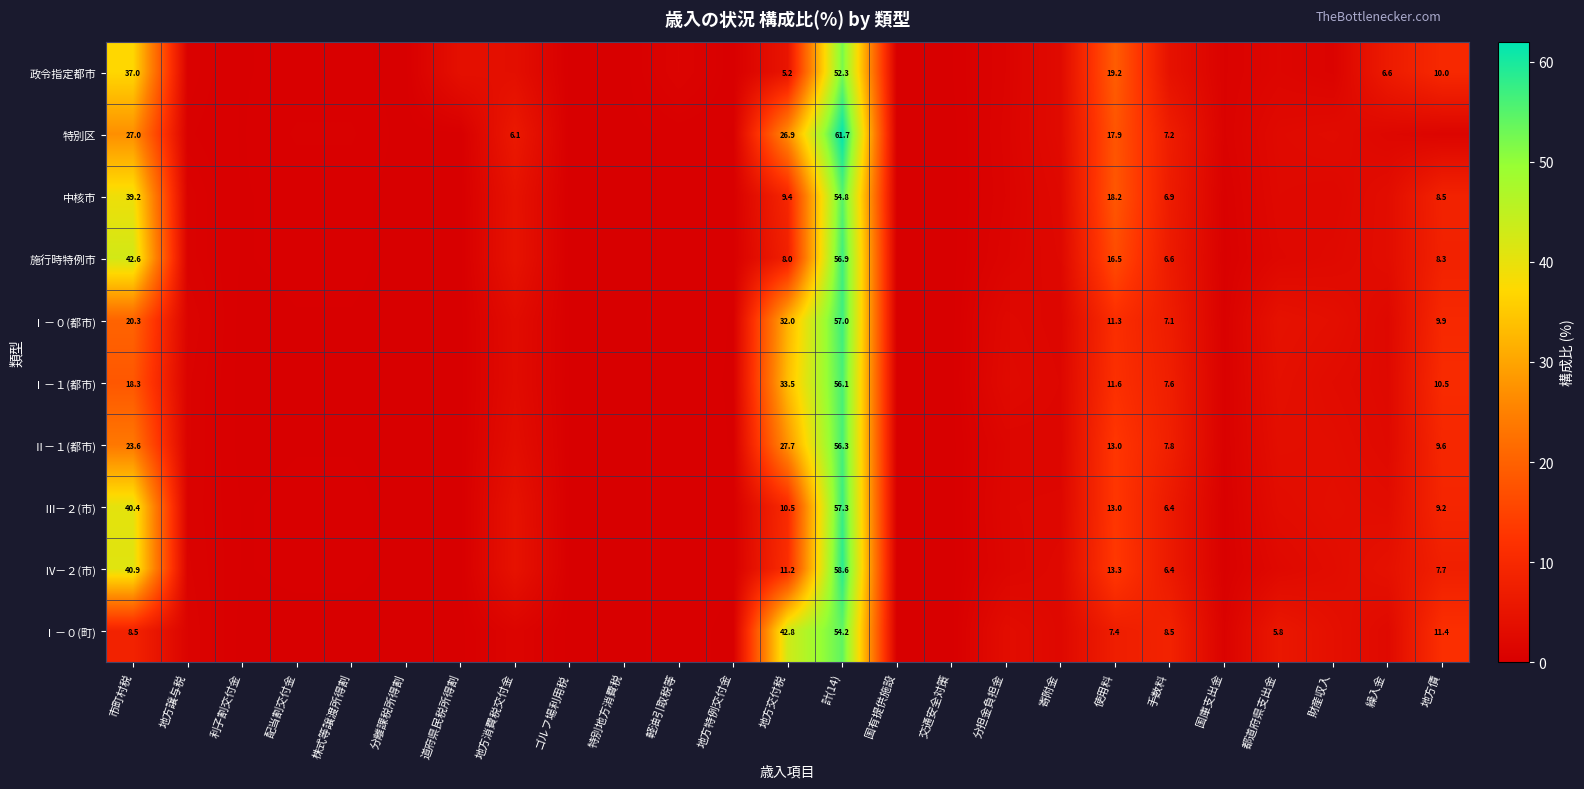

The Ⅰ－０(町) series shows 29.6 at 計(14). True or false?

False